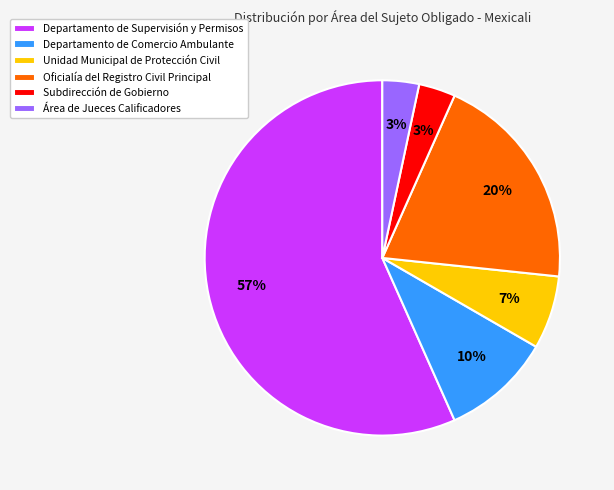

To the nearest percent, what percentage of the pie is Unidad Municipal de Protección Civil?

7%